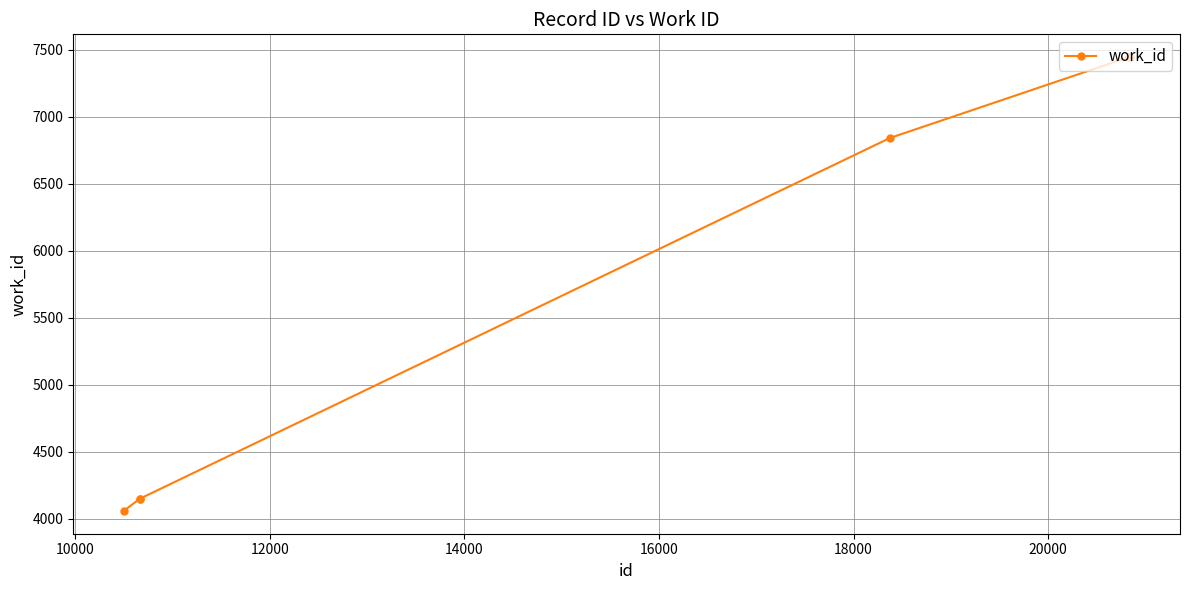

What is the value of the 6th point from the left?

7447